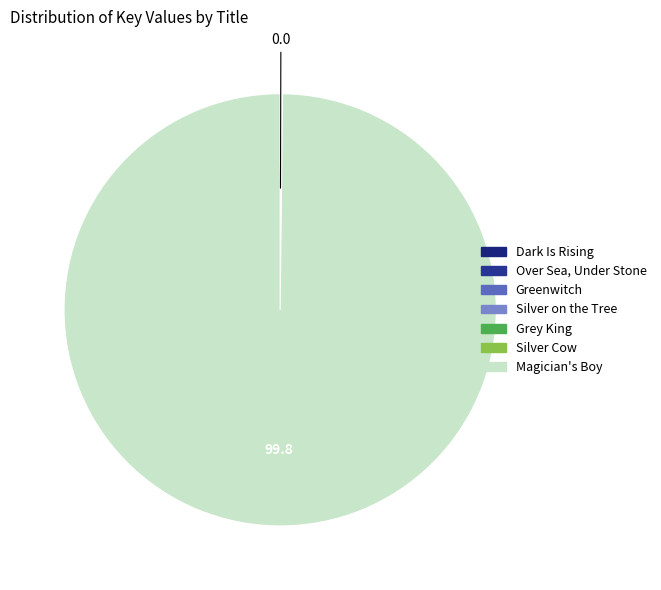

What is the smallest slice in the pie chart?

Over Sea, Under Stone